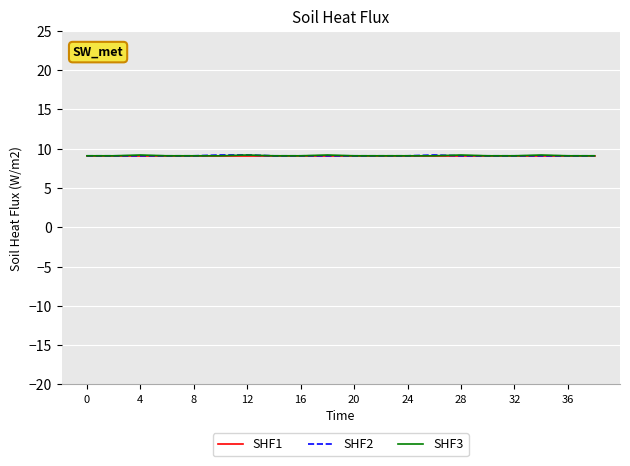

List the series in order of their overall mean, highest first.

SHF3, SHF2, SHF1